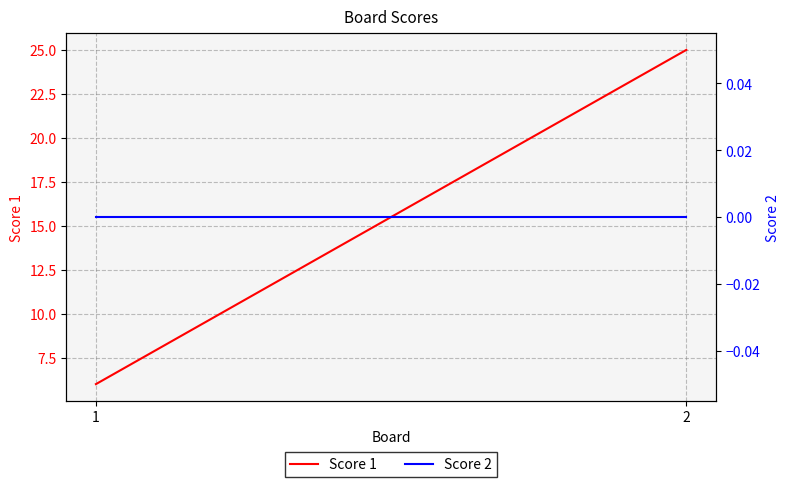

Reading left to right, list all the values displayed in this chart.

Score 1: 1=6	2=25
Score 2: 1=0	2=0